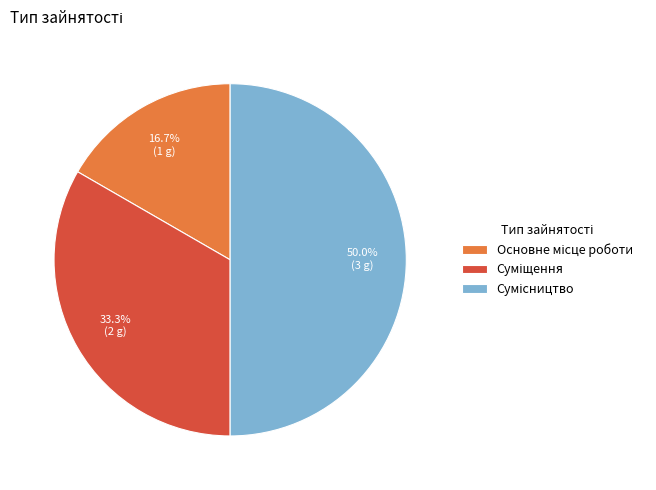

What is the largest slice in the pie chart?

Сумісництво